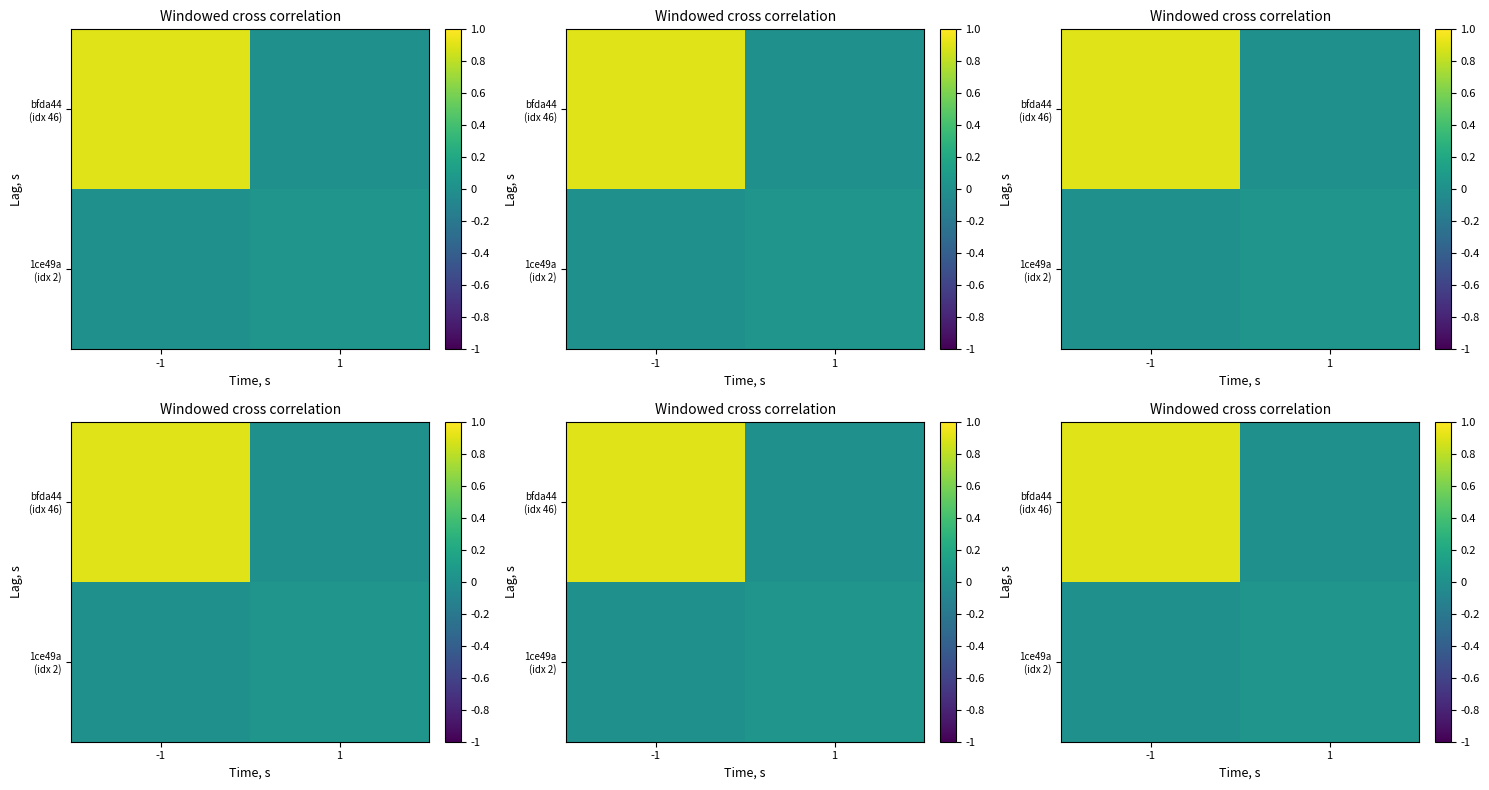

Which series has the widest spread of values?

bfda44 (idx 46)